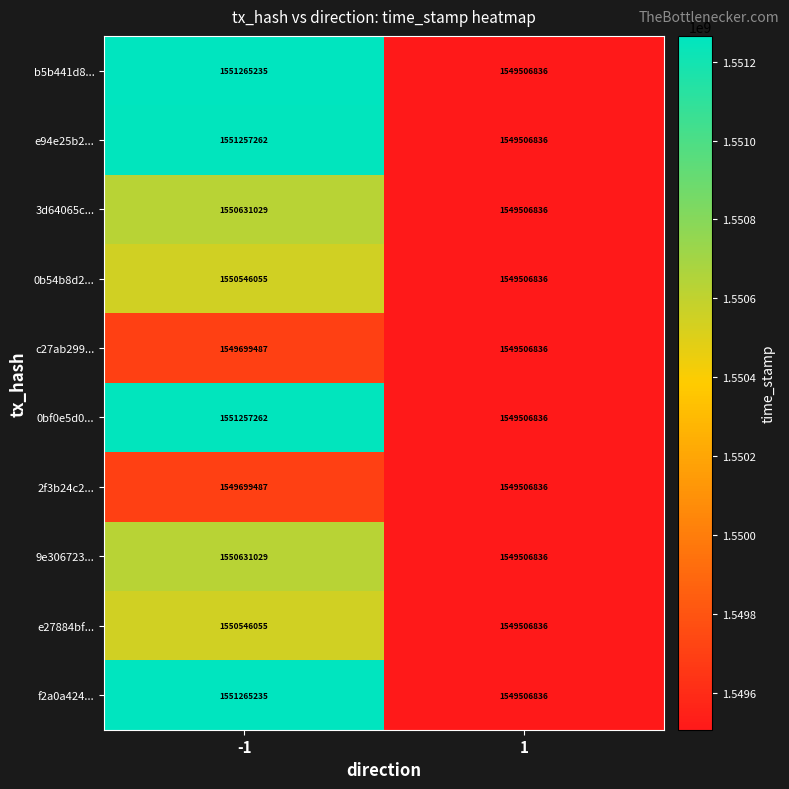

Is the value of b5b441d8... at -1 greater than the value of 0b54b8d2... at 1?

Yes